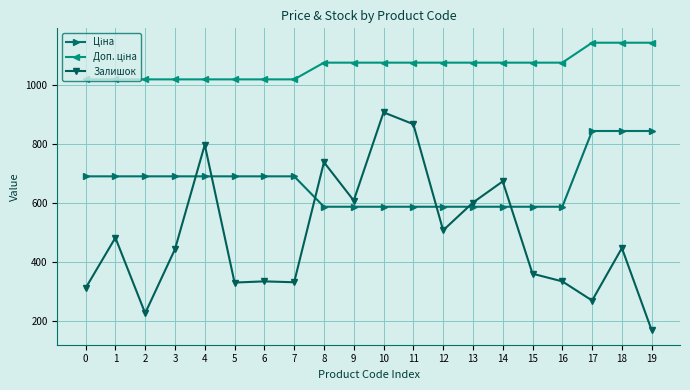

What is the value of the Залишок point at the 1st from the left?

310.0